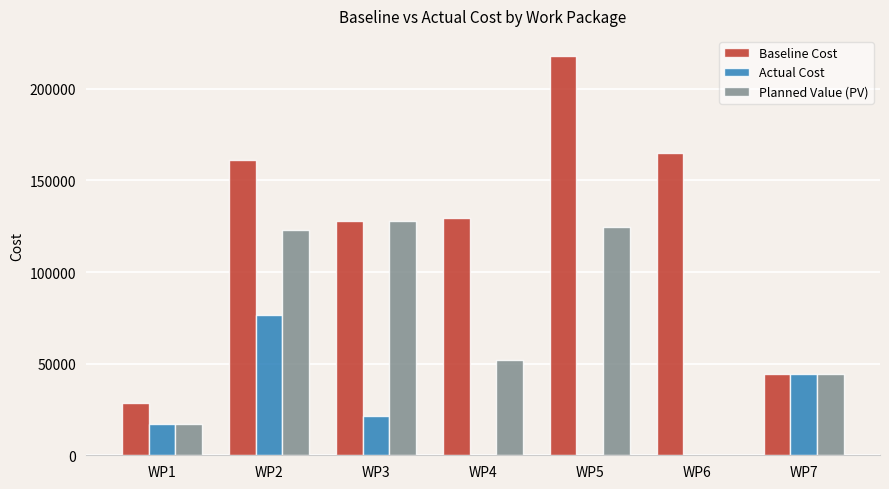

Which series changed the most between WP1 and WP5?

Baseline Cost